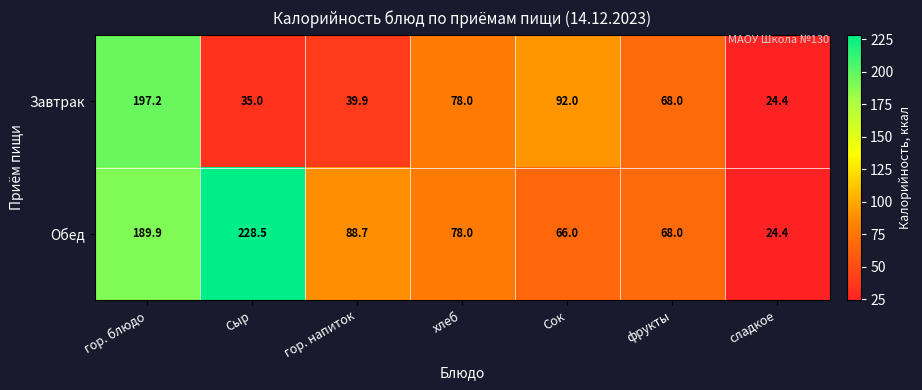

Which series has the largest total across all categories?

Обед